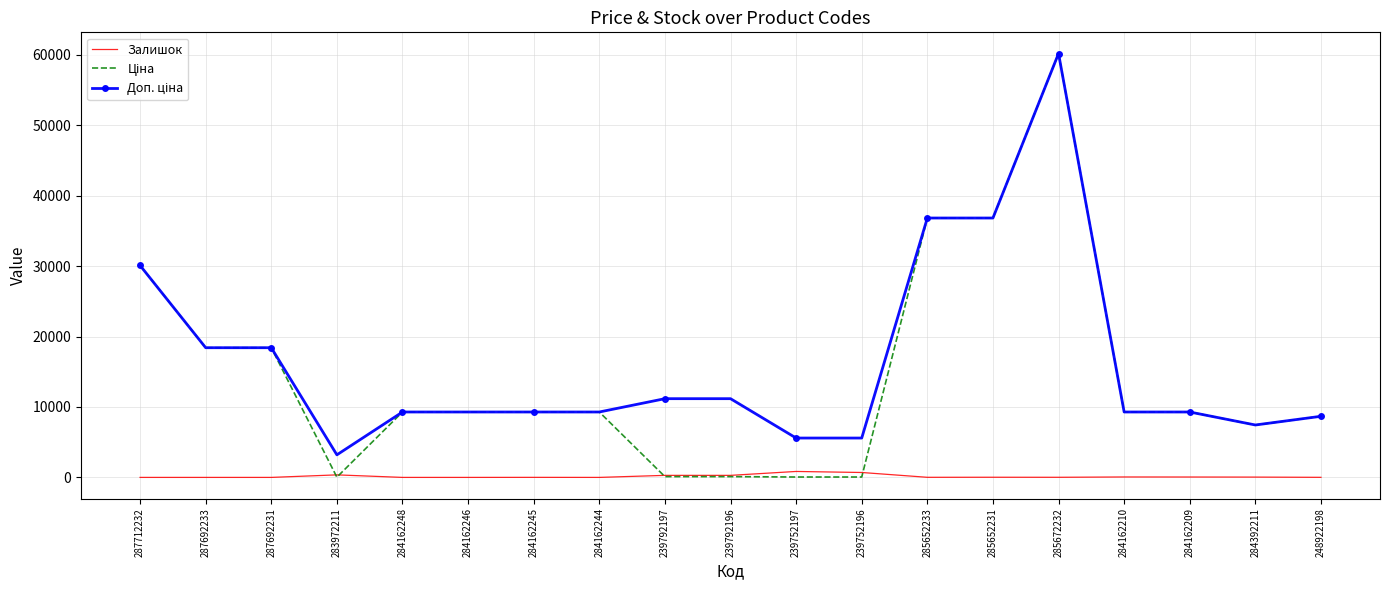

True or false: Залишок has a value of 16.0 at 285672232.

True